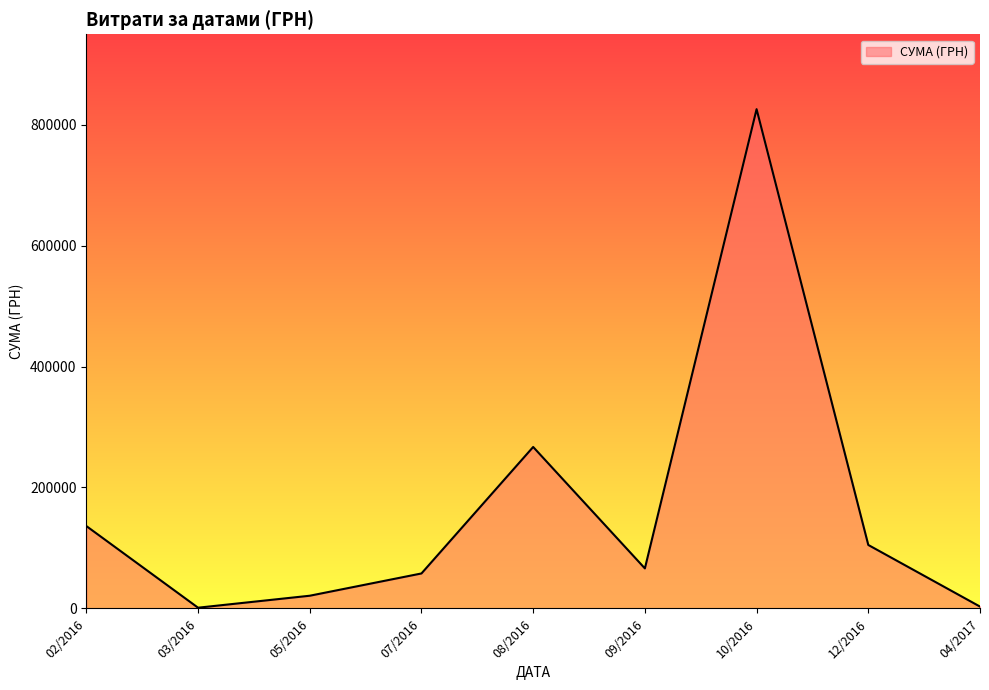

The value at 07/2016 is 88254.1. True or false?

False